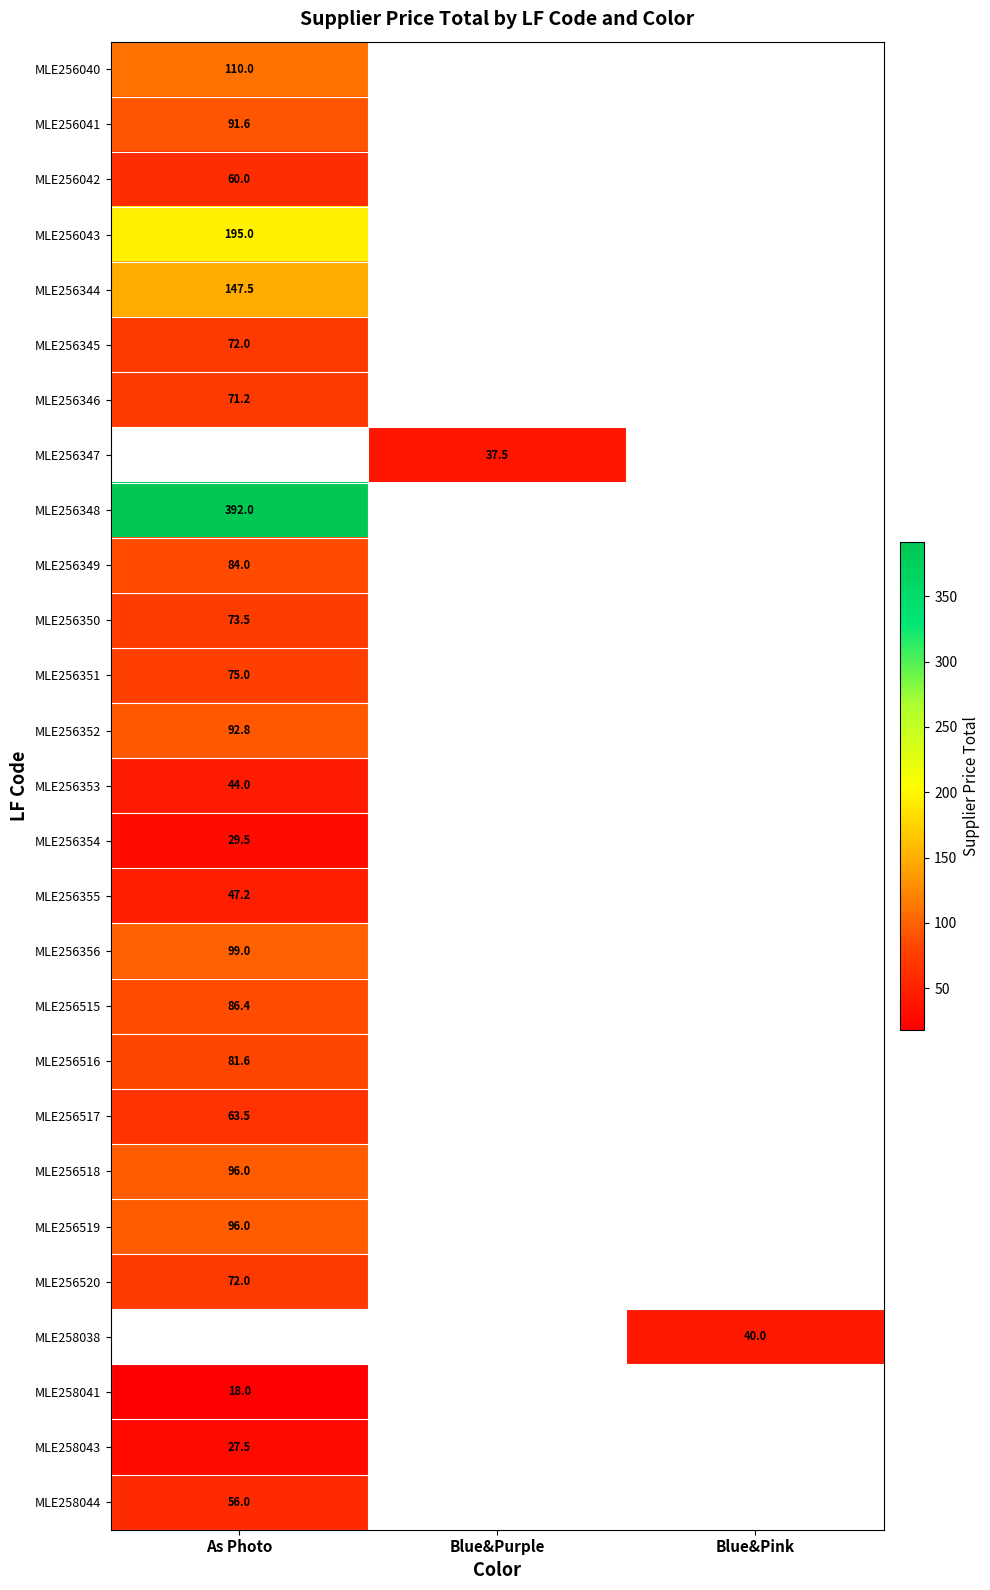

Is it true that MLE256354 equals 44.9 at As Photo?

False